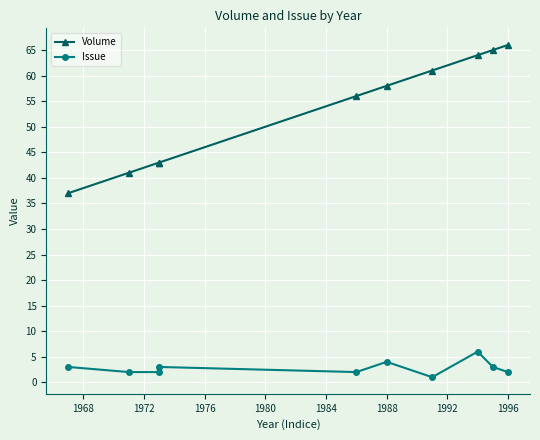

Does the chart display data point markers on the line(s)?

Yes